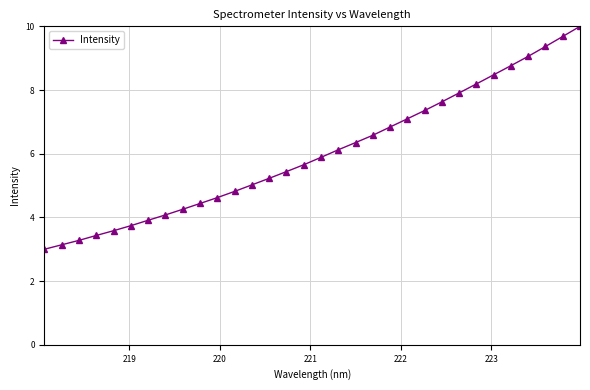

What is the difference between the maximum and minimum values?

7.0